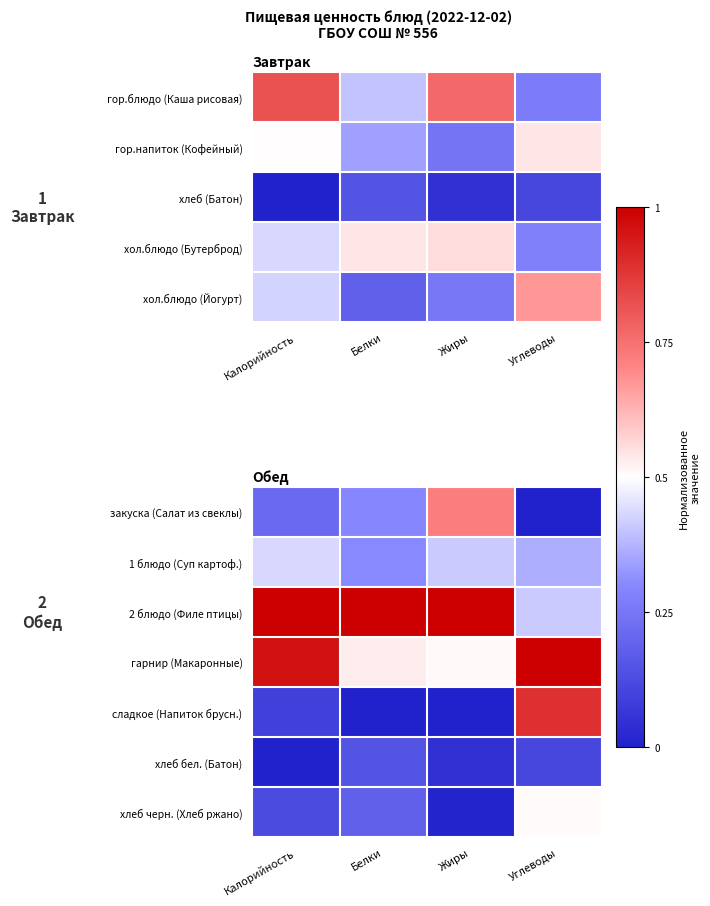

The 2 блюдо (Филе птицы) series shows 0.4 at Углеводы. True or false?

True